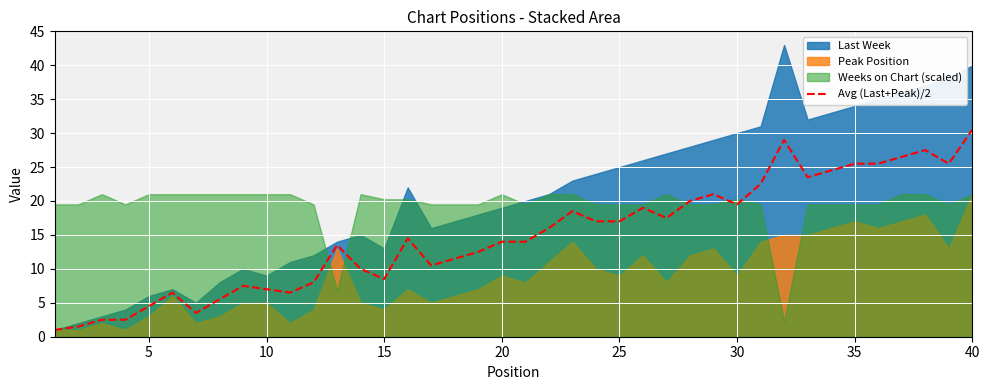

What is the highest value of the Avg (Last+Peak)/2 series?

30.5